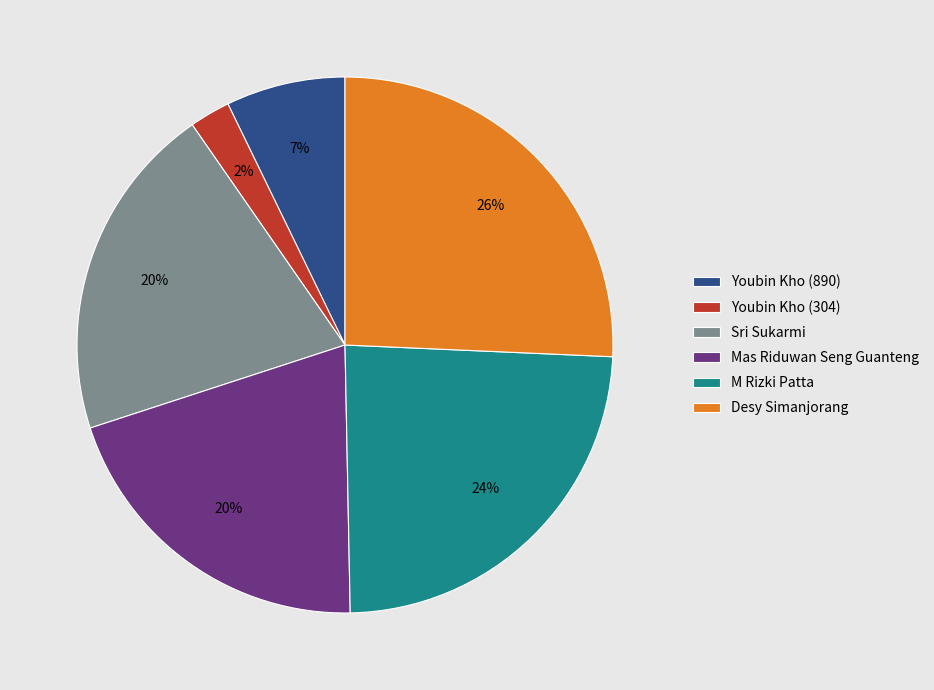

True or false: Youbin Kho (890) accounts for 22% of the total.

False